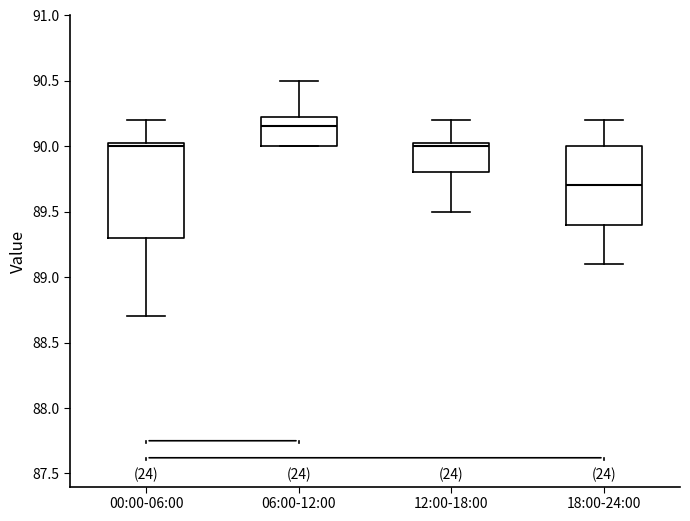

Reading left to right, read every box against the y-axis: the position of its median line, the range the box covers, and the ends of its whiskers. The values are not printed on the chart, so give them approximately, as read against the axis.

00:00-06:00: median 90.00, box 89.30 to 90.05, whiskers 88.70 to 90.20
06:00-12:00: median 90.15, box 90.00 to 90.25, whiskers 90.00 to 90.50
12:00-18:00: median 90.00, box 89.80 to 90.05, whiskers 89.50 to 90.20
18:00-24:00: median 89.70, box 89.40 to 90.00, whiskers 89.10 to 90.20